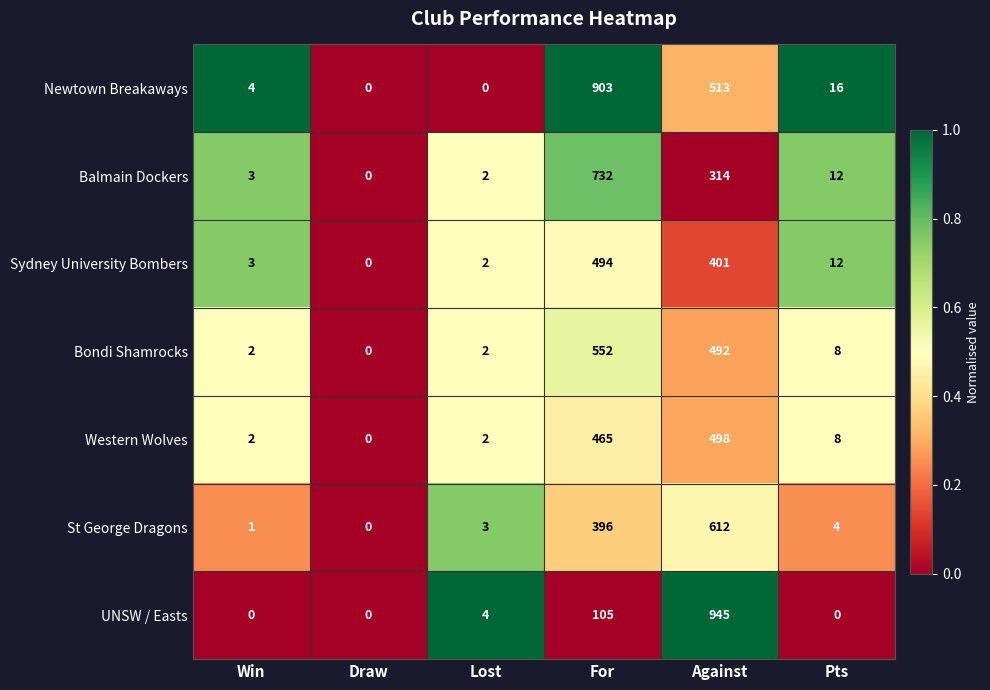

Is it true that St George Dragons equals 4 at Lost?

False